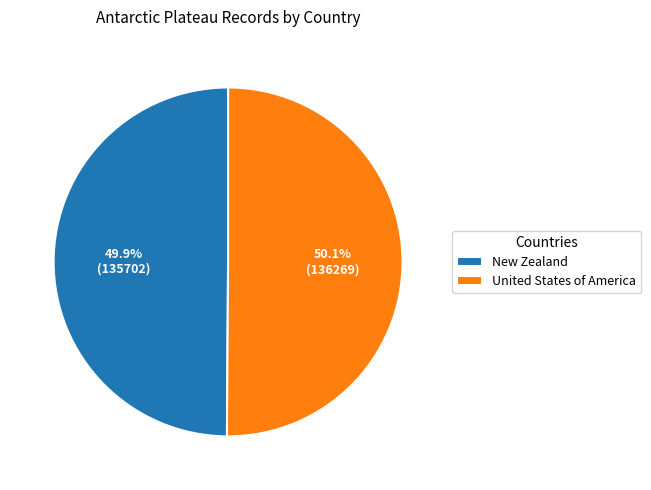

Is it true that New Zealand is 50% of the pie?

True